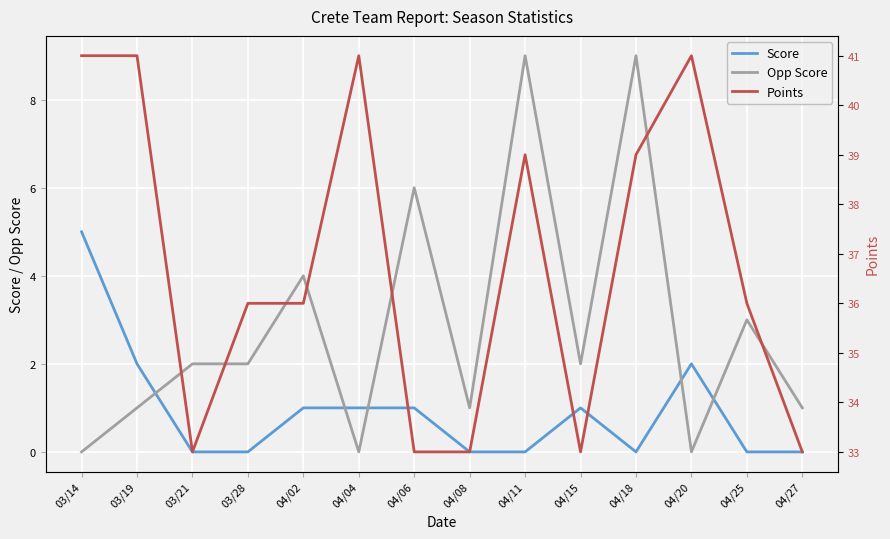

Rank the series at 04/04 from highest to lowest value.

Points, Score, Opp Score